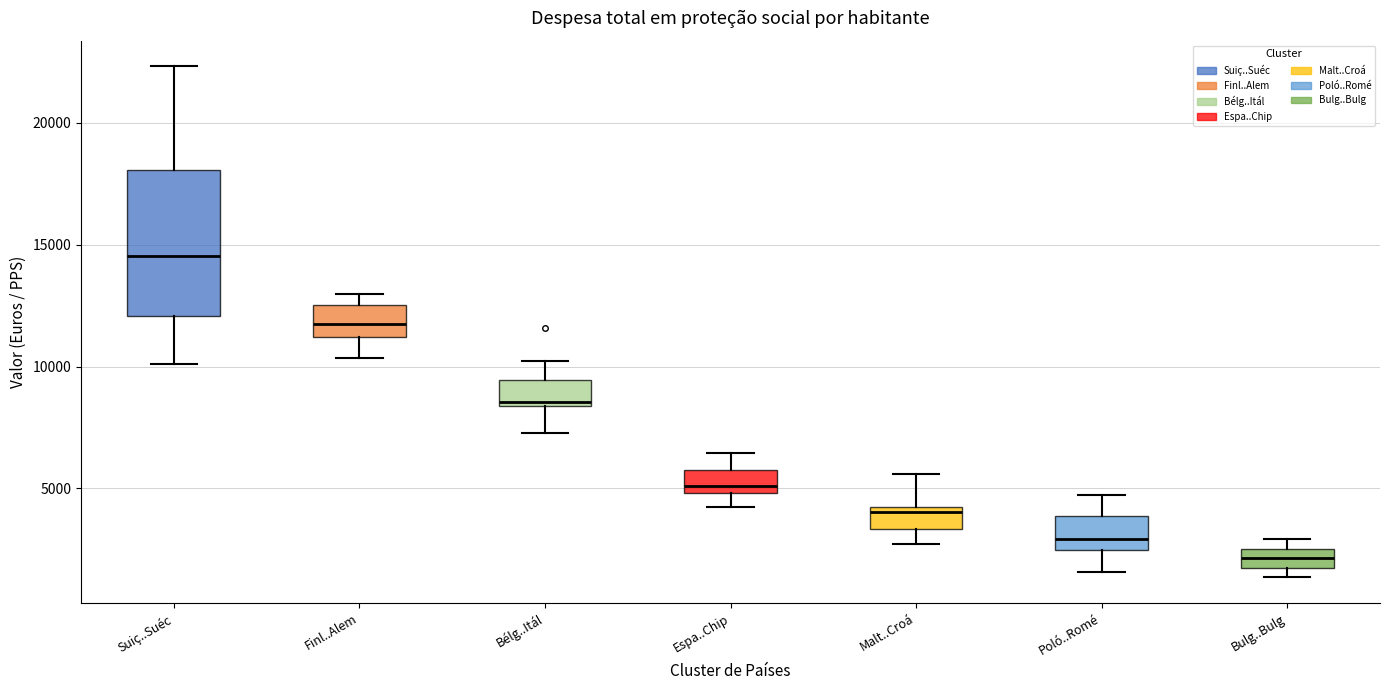

Comparing the boxes themselves (not the whiskers), which one is the tallest?

Suiç..Suéc